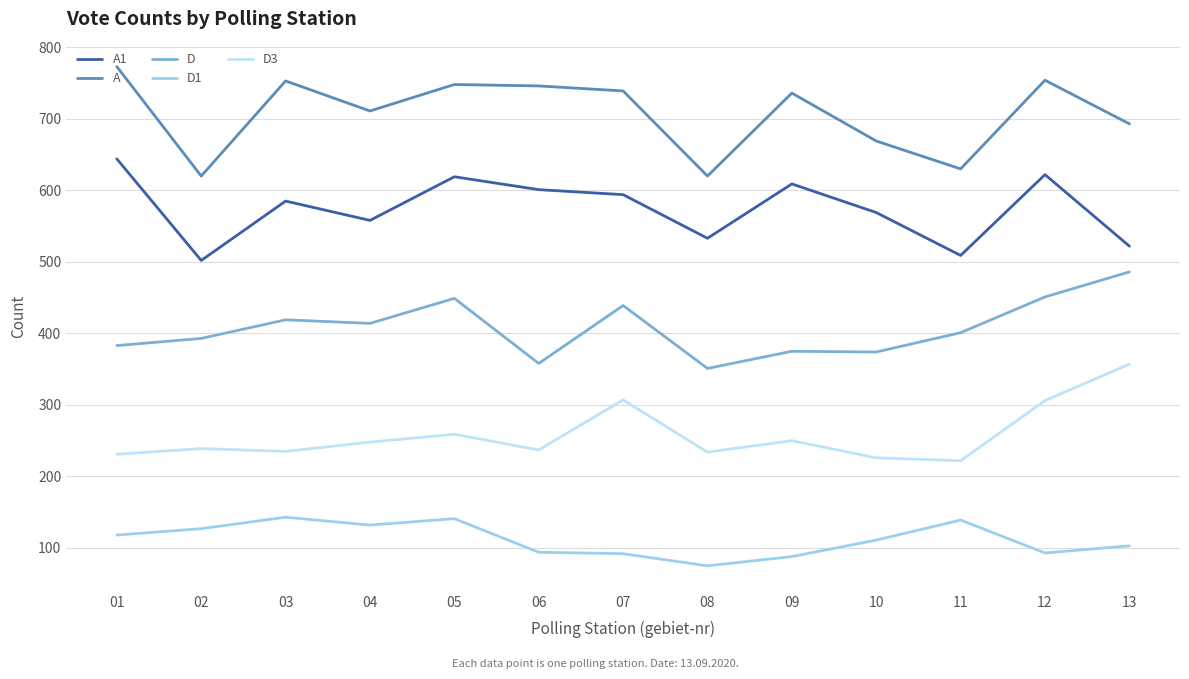

True or false: D and A1 intersect in this chart.

False